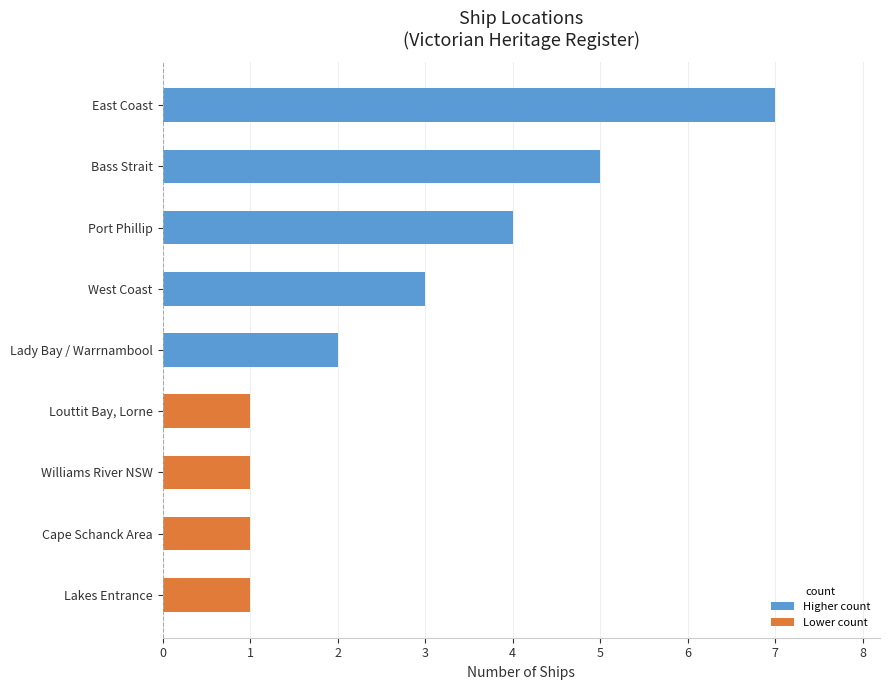

Between West Coast and Port Phillip, which is larger?

Port Phillip